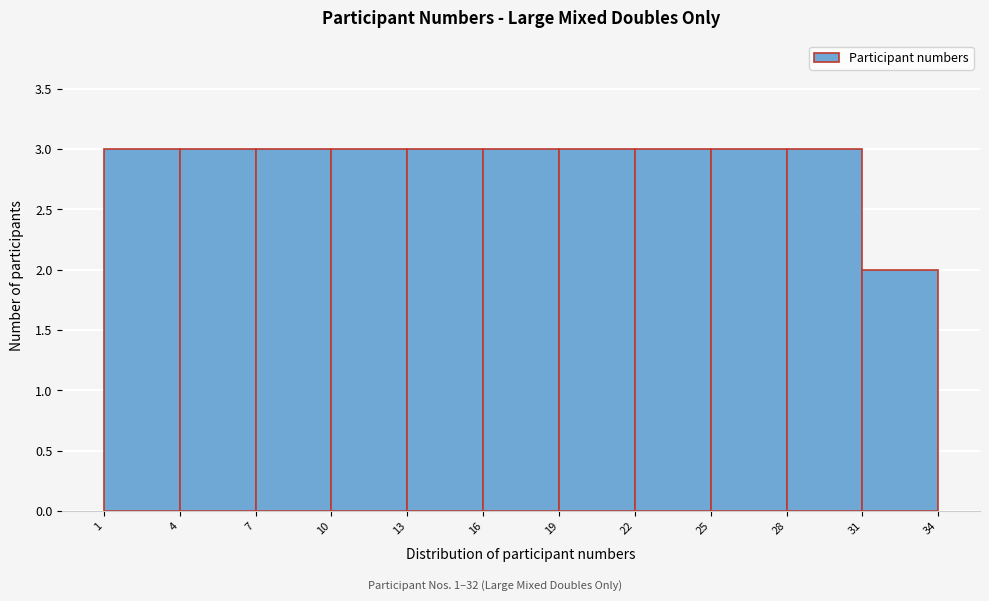

Reading left to right, transcribe this chart: for each bar, give the range it covers on the x-axis and its height. The values are not printed on the chart, so give them approximately, as read against the axis.

1 to 4: 3
4 to 7: 3
7 to 10: 3
10 to 13: 3
13 to 16: 3
16 to 19: 3
19 to 22: 3
22 to 25: 3
25 to 28: 3
28 to 31: 3
31 to 34: 2